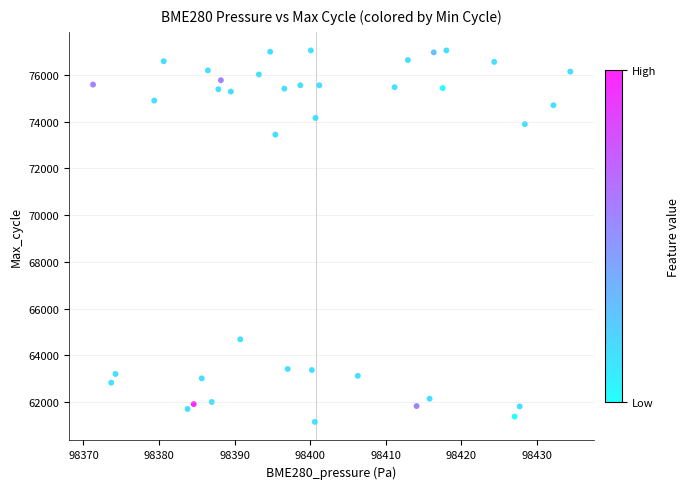

What is the range of Y values (max minus min)?

15896